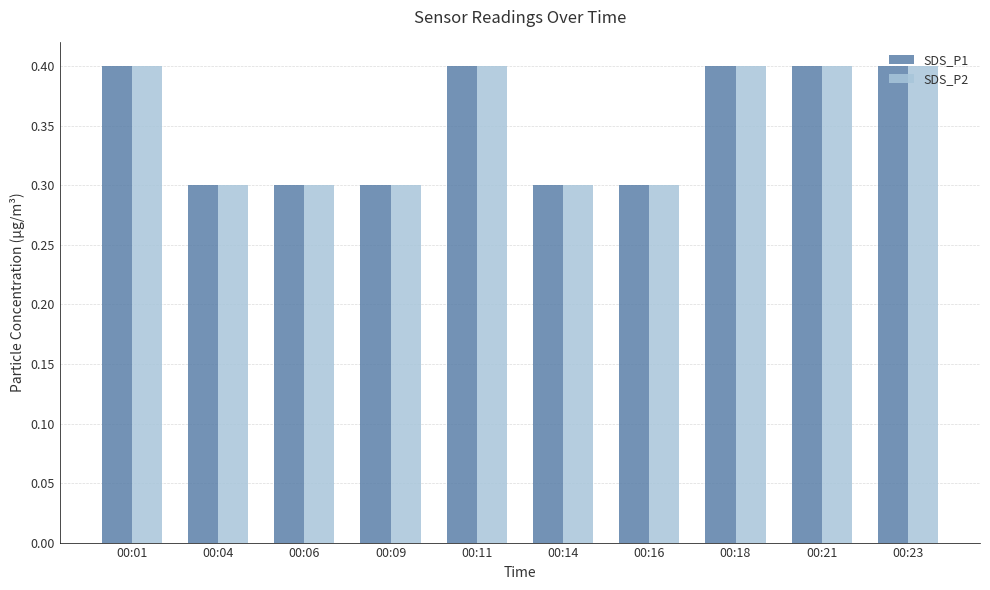

What is the difference between the second highest and second lowest values in the SDS_P2 series?

0.1